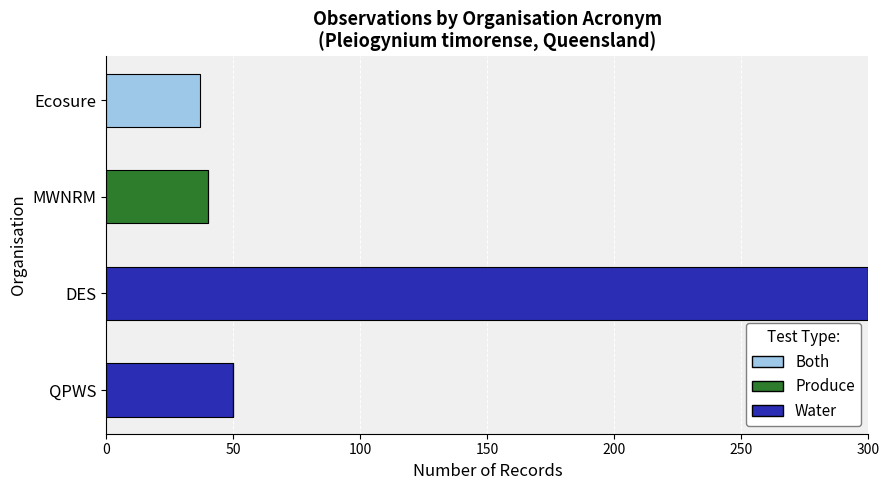

What is the maximum value for Water?

300